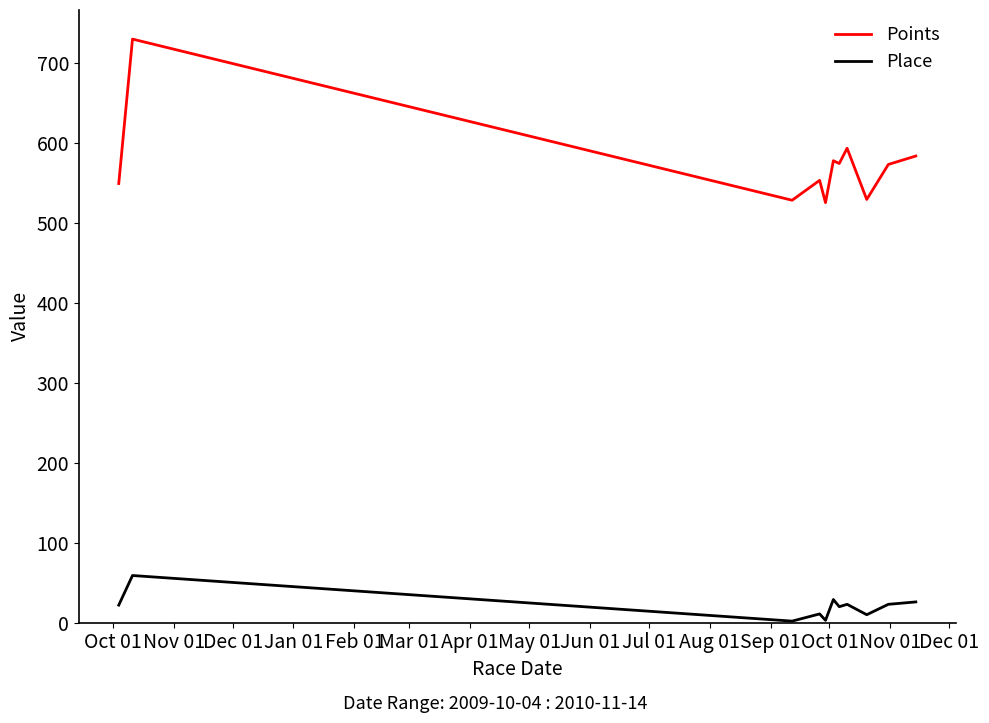

Which series has the largest total across all categories?

Points